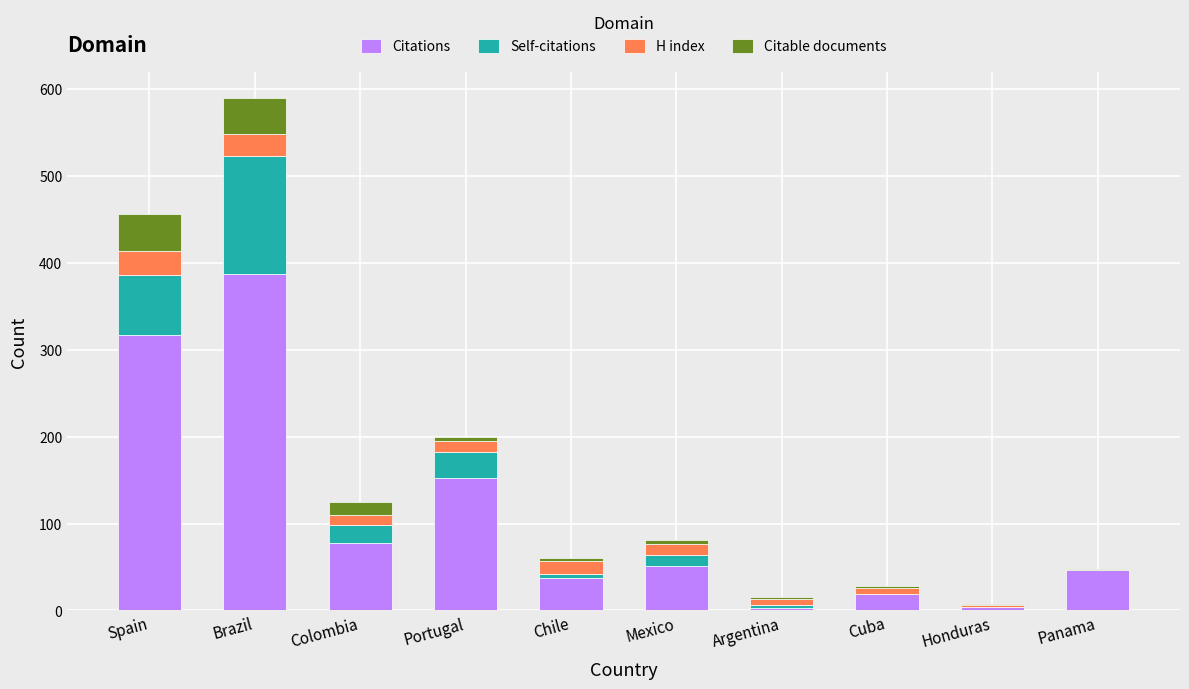

What are all the series names shown in the legend?

Citations, Self-citations, H index, Citable documents